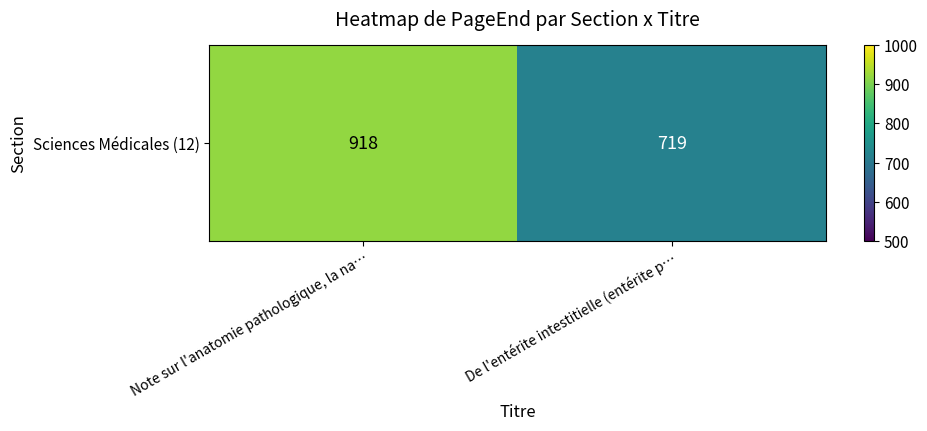

List the labels in order of value, smallest first.

De l'entérite intestitielle (entérite p…, Note sur l'anatomie pathologique, la na…